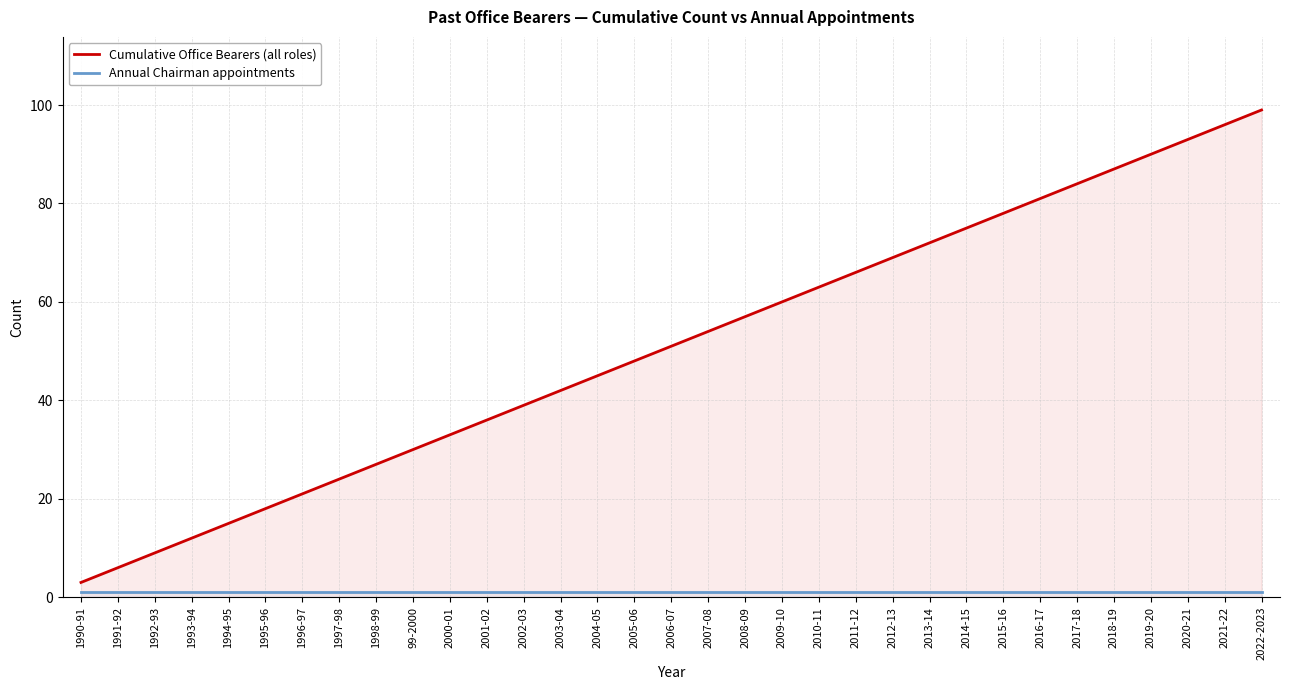

What are all the series names shown in the legend?

Cumulative Office Bearers (all roles), Annual Chairman appointments